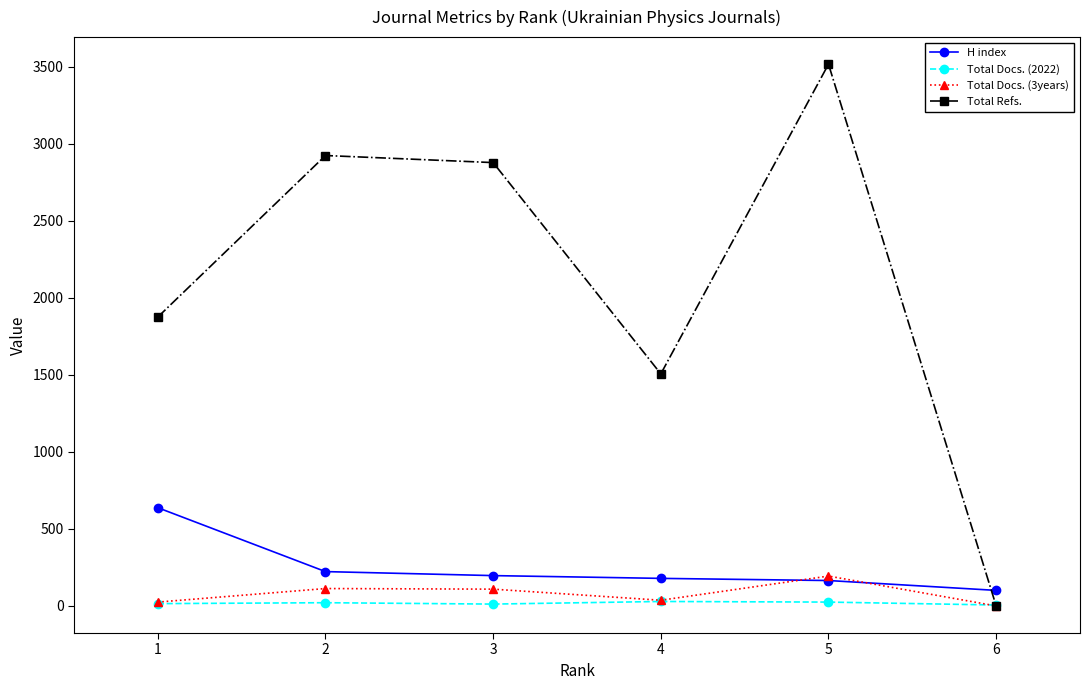

True or false: Total Docs. (3years) has more than 2 interior local peaks.

False